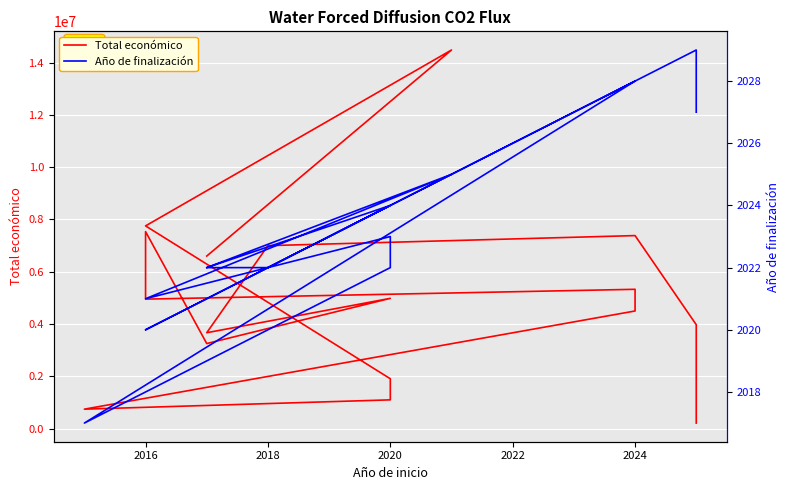

What is the difference between the maximum and minimum values in the Total económico series?

14273205